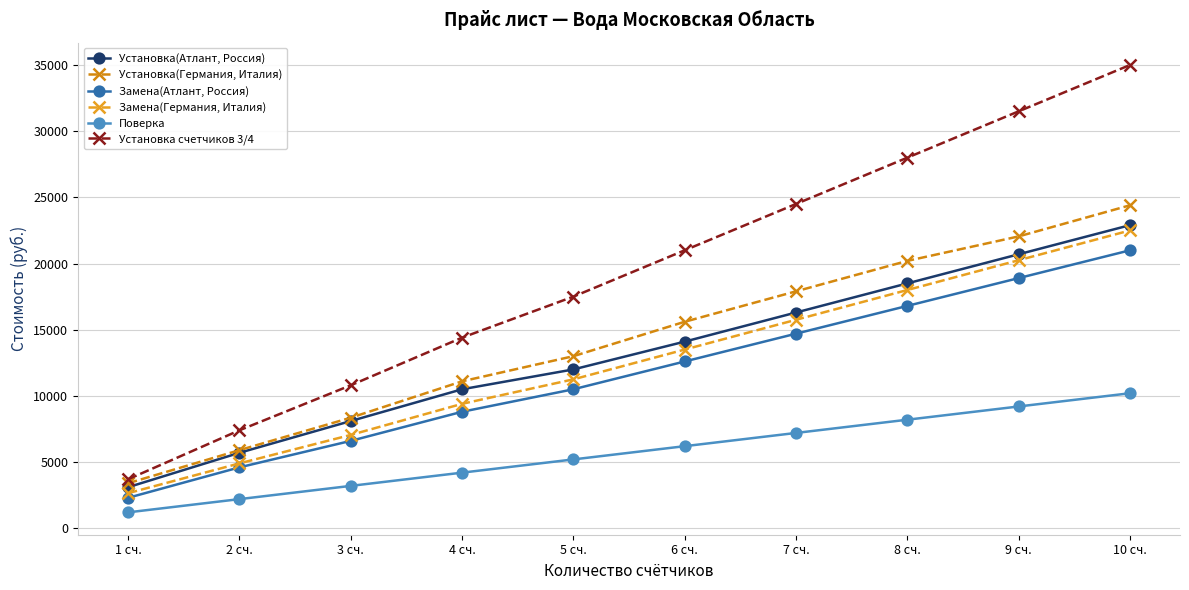

How many distinct data groups are displayed?

6